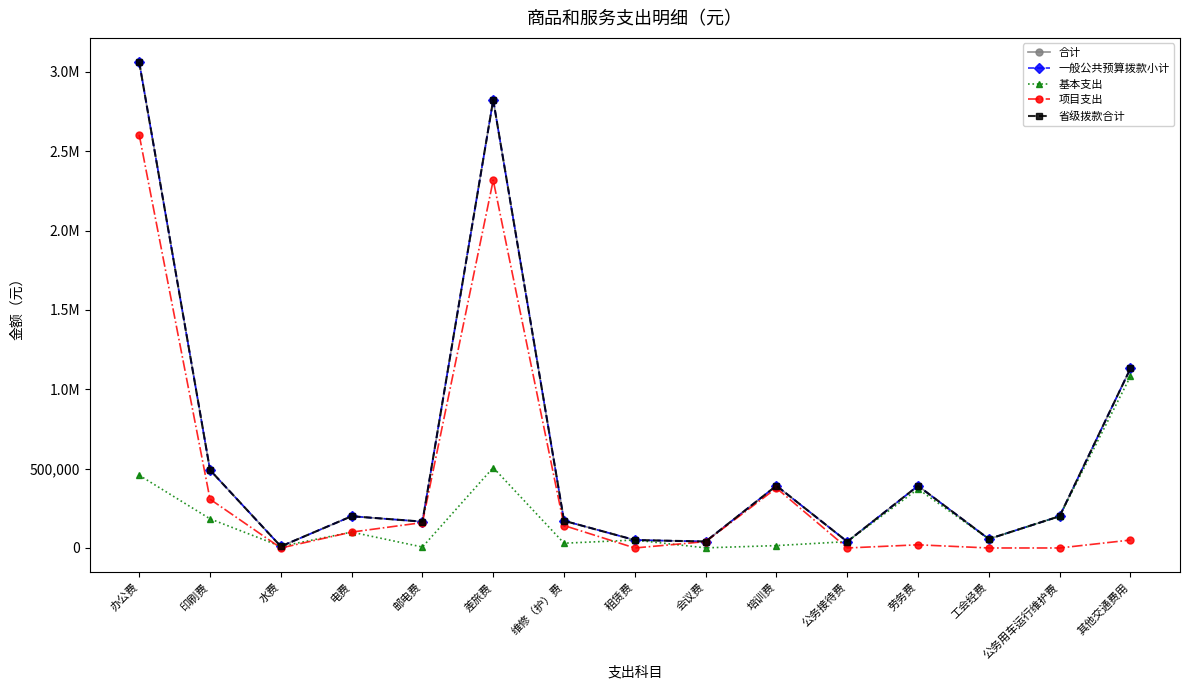

Does the chart display data point markers on the line(s)?

Yes